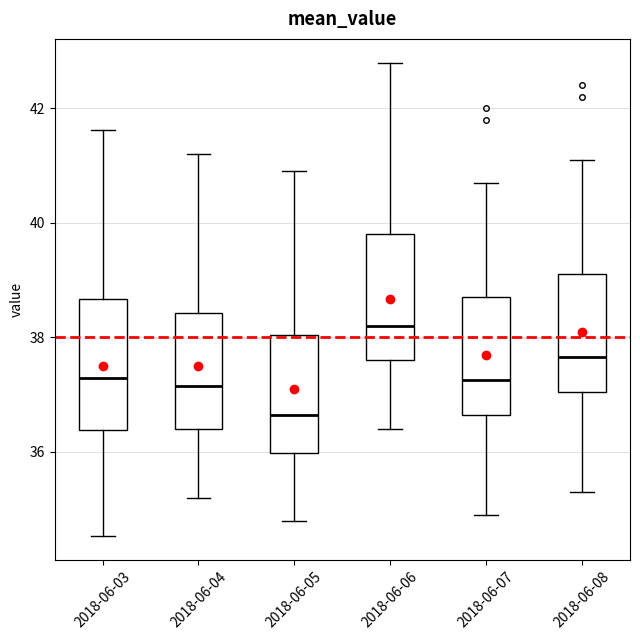

Reading left to right, read every box against the y-axis: the position of its median line, the range the box covers, and the ends of its whiskers. The values are not printed on the chart, so give them approximately, as read against the axis.

2018-06-03: median 37.2, box 36.4 to 38.6, whiskers 34.6 to 41.6
2018-06-04: median 37.2, box 36.4 to 38.4, whiskers 35.2 to 41.2
2018-06-05: median 36.6, box 36.0 to 38.0, whiskers 34.8 to 41.0
2018-06-06: median 38.2, box 37.6 to 39.8, whiskers 36.4 to 42.8
2018-06-07: median 37.2, box 36.6 to 38.8, whiskers 35.0 to 40.8
2018-06-08: median 37.6, box 37.0 to 39.2, whiskers 35.4 to 41.2